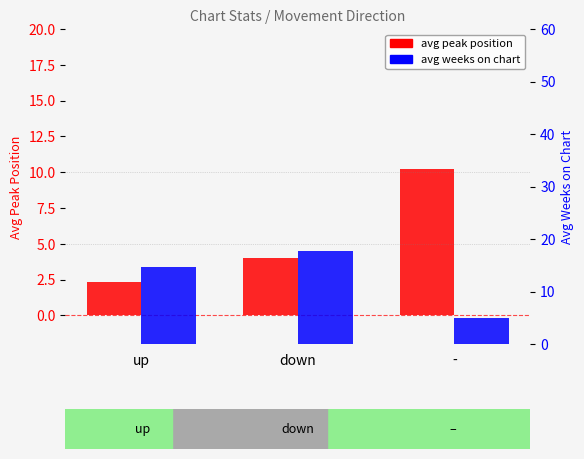

List the labels in order of avg weeks on chart value, largest first.

down, up, -